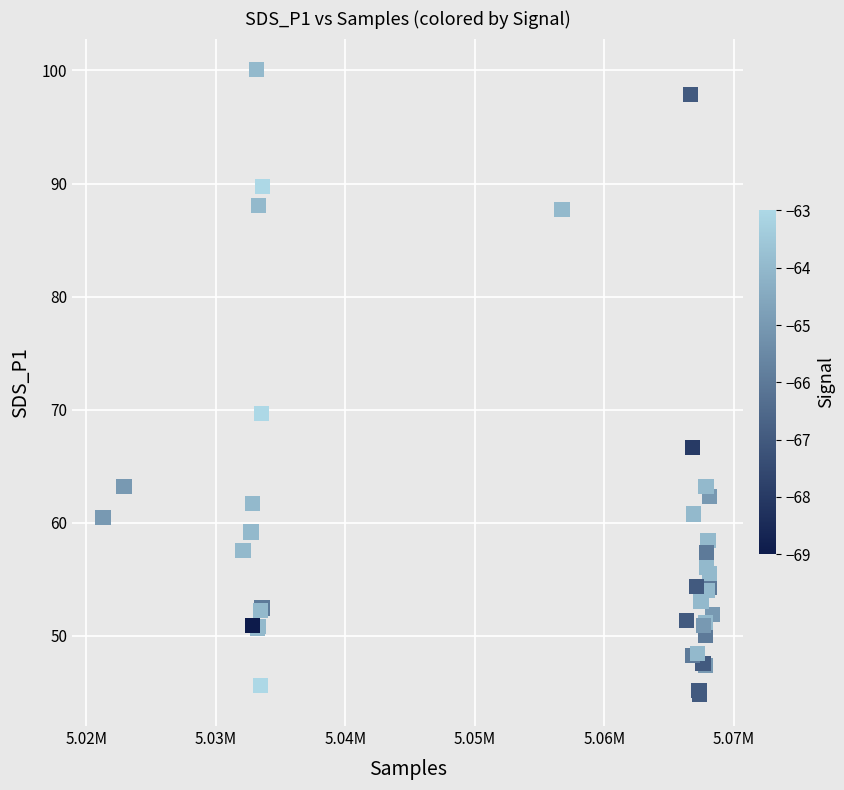

What Y value in the scatter plot is closest to 72?

69.7